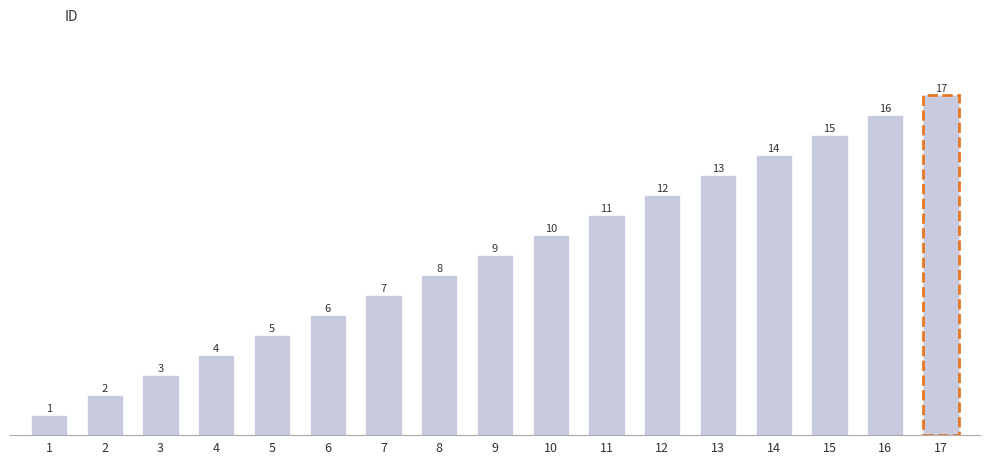

Read the value at 6, to the nearest 5.

5